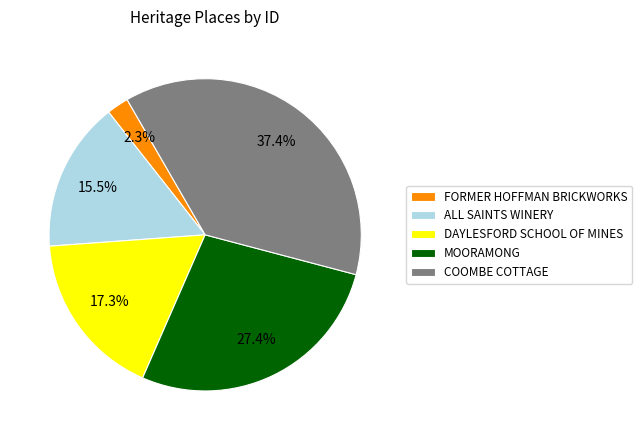

Approximately how many times larger is the value at ALL SAINTS WINERY compared to MOORAMONG?

0.6